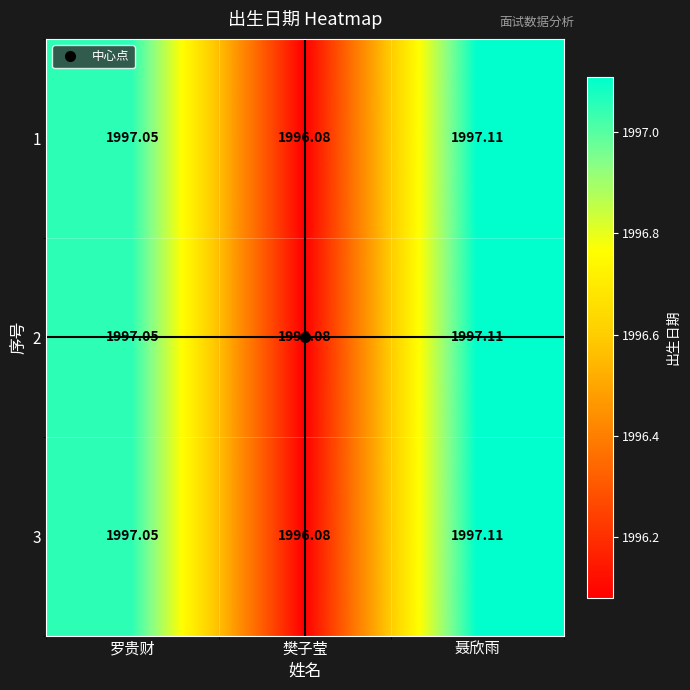

Is the value of 1 at 罗贵财 greater than the value of 3 at 樊子莹?

Yes